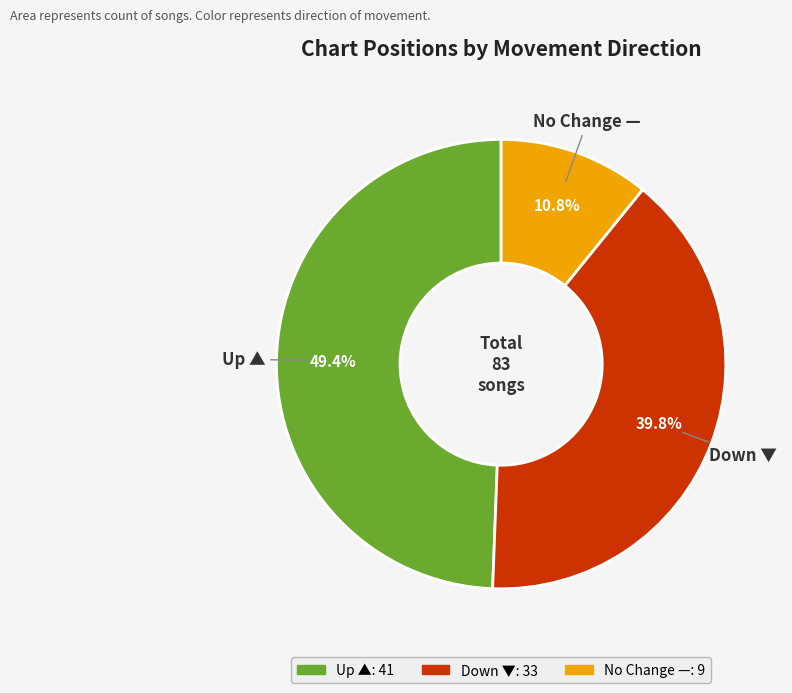

Is there a majority slice in this chart?

No